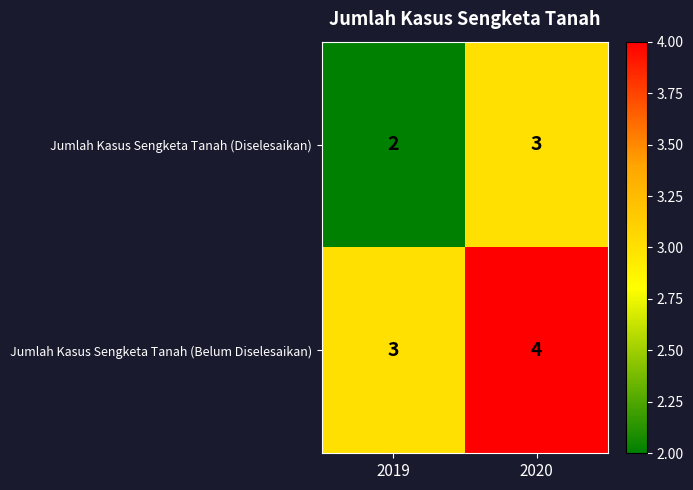

What is the highest value of the Jumlah Kasus Sengketa Tanah (Belum Diselesaikan) series?

4